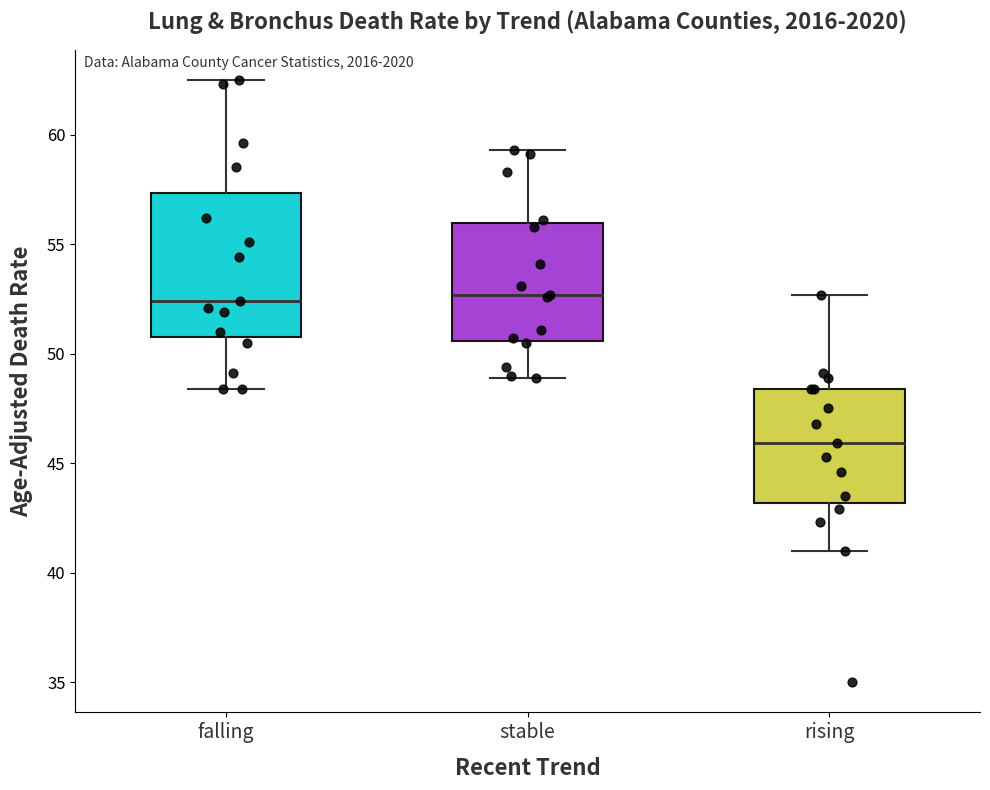

Reading left to right, transcribe this box plot: for each box, give where its median line is, the range the box spans, and where its two whiskers end, as read against the y-axis. The values are not printed on the chart, so give them approximately, as read against the axis.

falling: median 52.5, box 51.0 to 57.5, whiskers 48.5 to 62.5
stable: median 52.5, box 50.5 to 56.0, whiskers 49.0 to 59.5
rising: median 46.0, box 43.0 to 48.5, whiskers 41.0 to 52.5